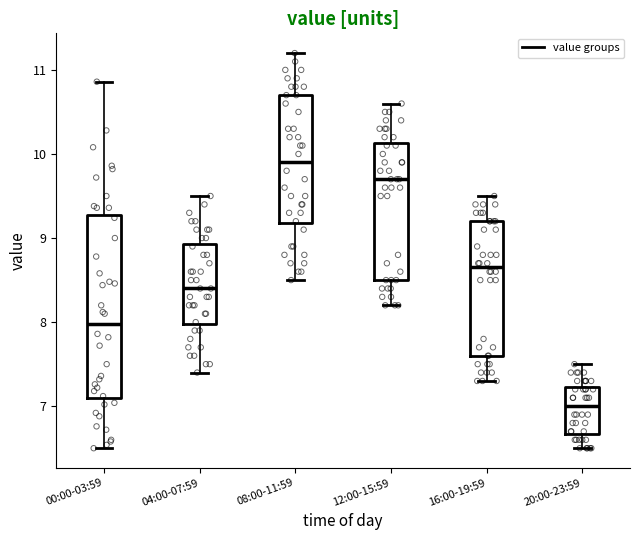

Reading left to right, transcribe this box plot: for each box, give where its median line is, the range the box spans, and where its two whiskers end, as read against the y-axis. The values are not printed on the chart, so give them approximately, as read against the axis.

00:00-03:59: median 8.0, box 7.1 to 9.3, whiskers 6.5 to 10.9
04:00-07:59: median 8.4, box 8.0 to 8.9, whiskers 7.4 to 9.5
08:00-11:59: median 9.9, box 9.2 to 10.7, whiskers 8.5 to 11.2
12:00-15:59: median 9.7, box 8.5 to 10.1, whiskers 8.2 to 10.6
16:00-19:59: median 8.7, box 7.6 to 9.2, whiskers 7.3 to 9.5
20:00-23:59: median 7.0, box 6.7 to 7.2, whiskers 6.5 to 7.5